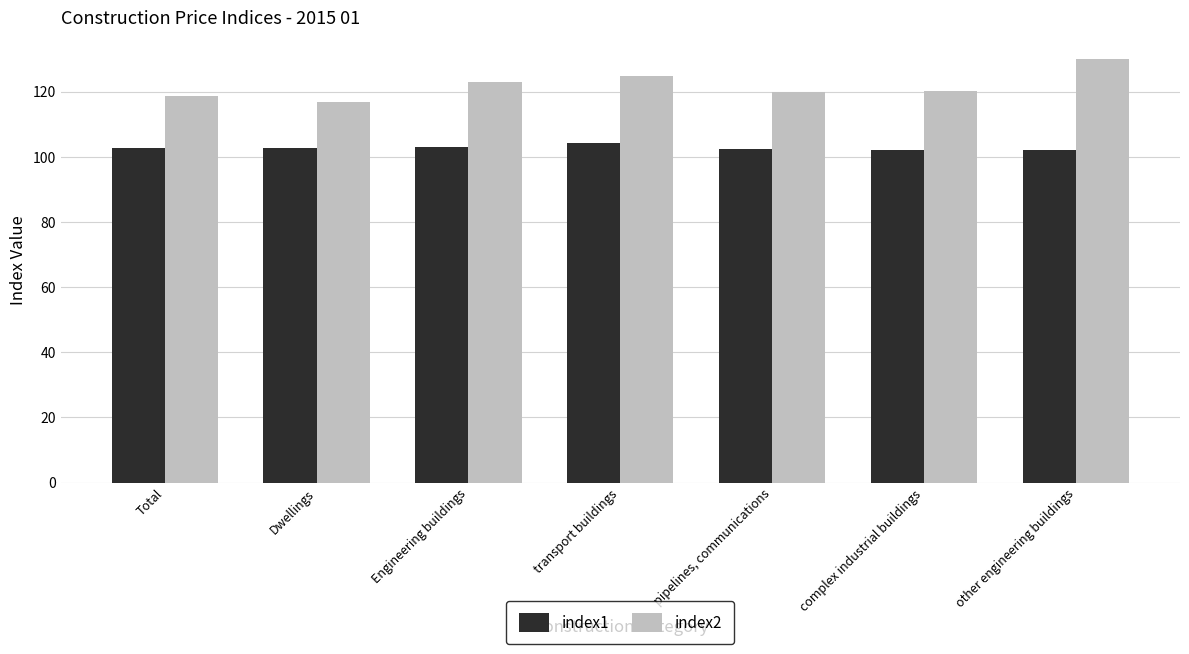

How many data points does each series have?

7